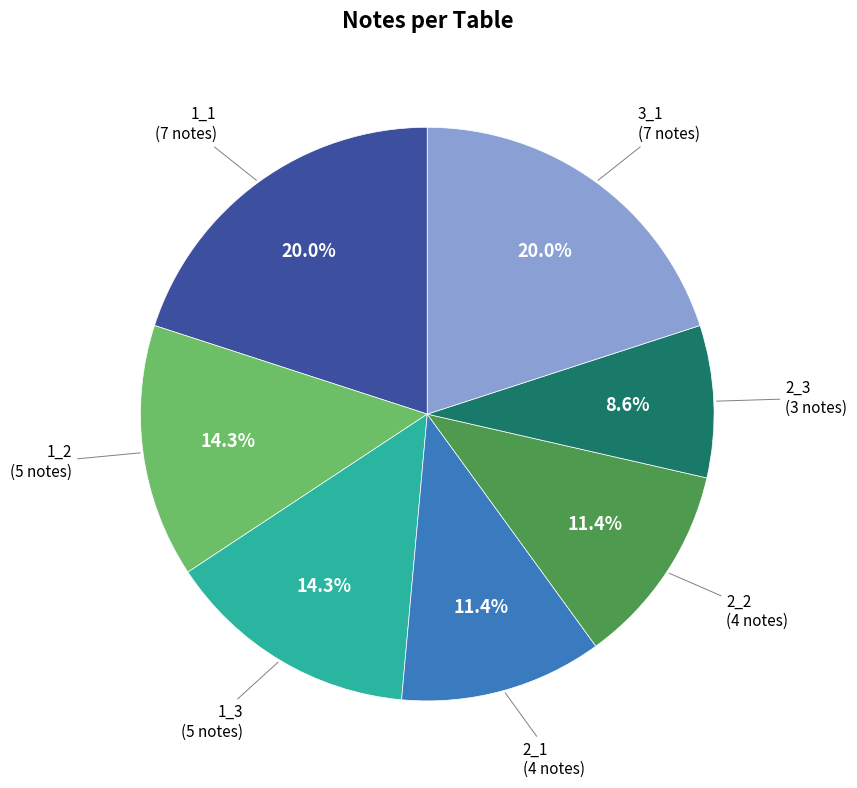

To the nearest percent, what is the difference between the largest and smallest slice percentages?

11%